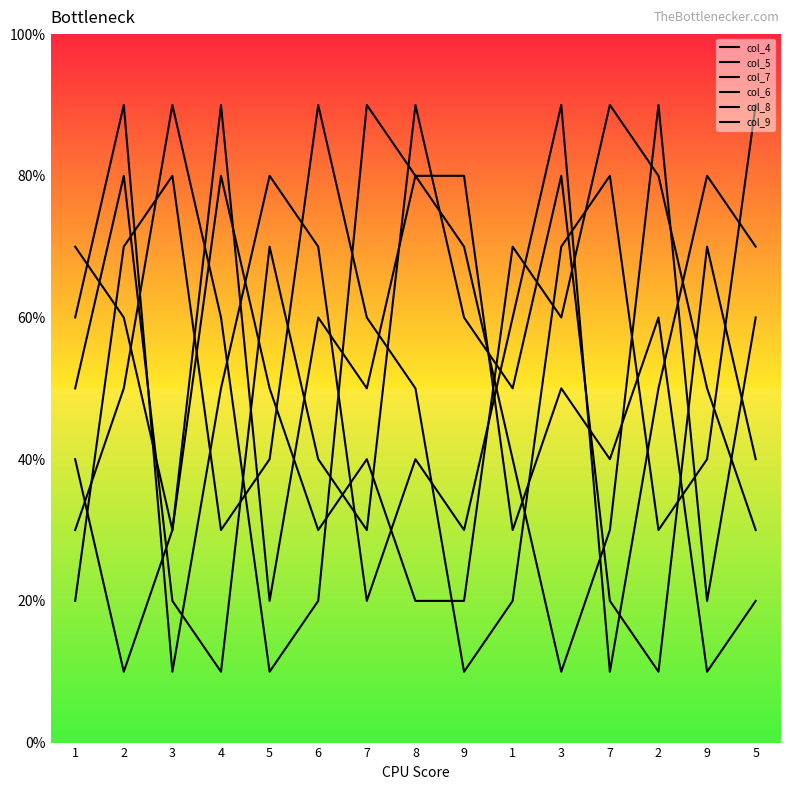

In col_5, how many points are higher than both neighbors (excluding endpoints)?

5